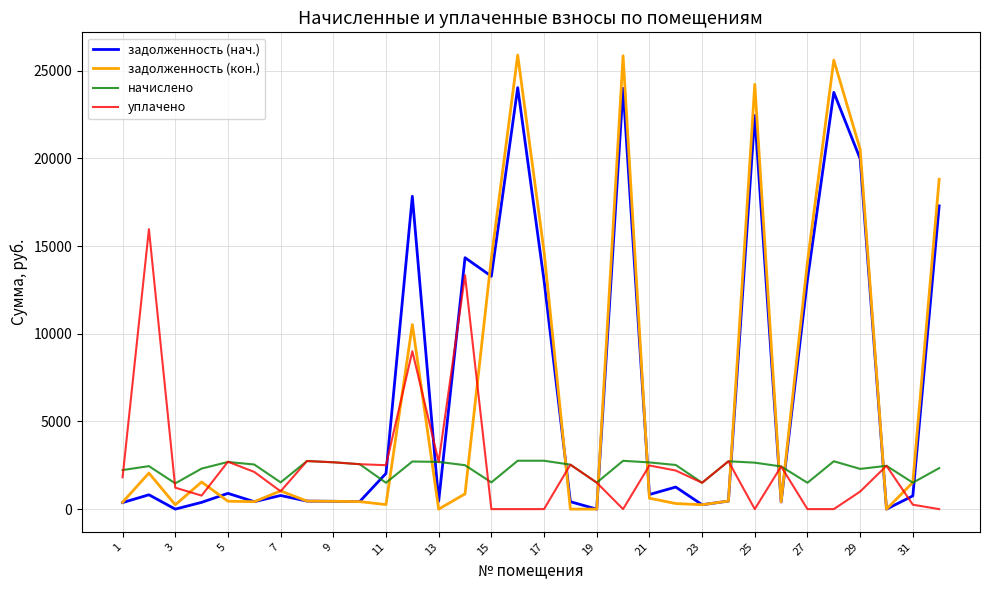

Which series has the widest spread of values?

задолженность (кон.)